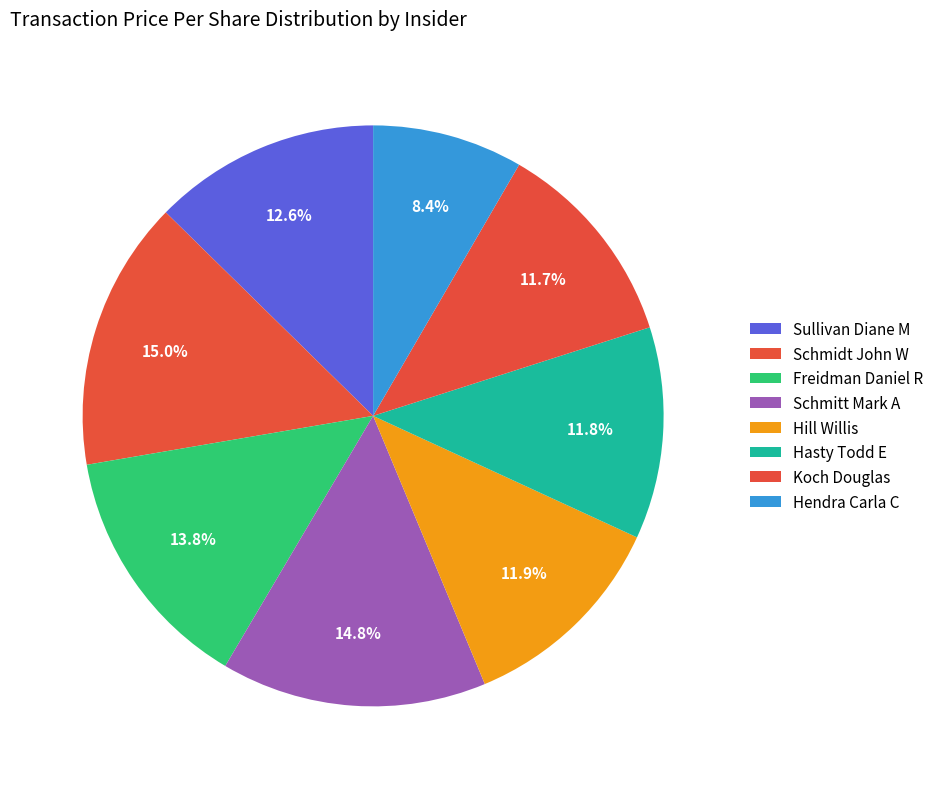

What percentage is the Schmidt John W slice, to the nearest percent?

15%